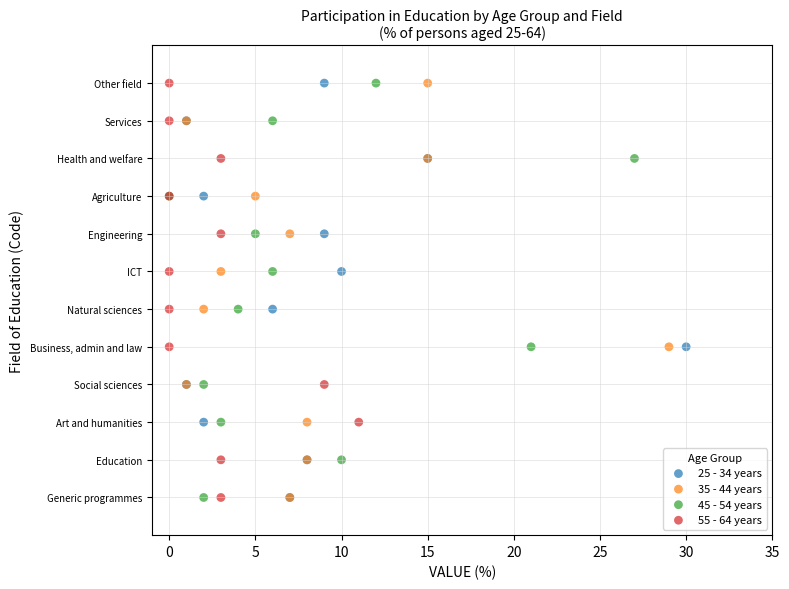

What are all the series names shown in the legend?

25 - 34 years, 35 - 44 years, 45 - 54 years, 55 - 64 years